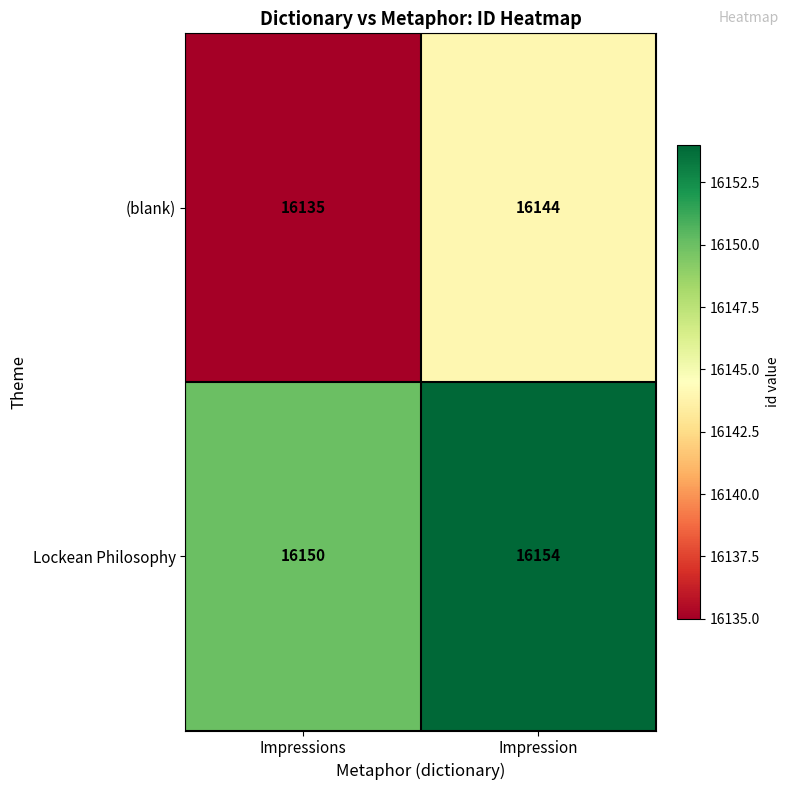

Which series has the largest total across all categories?

Lockean Philosophy